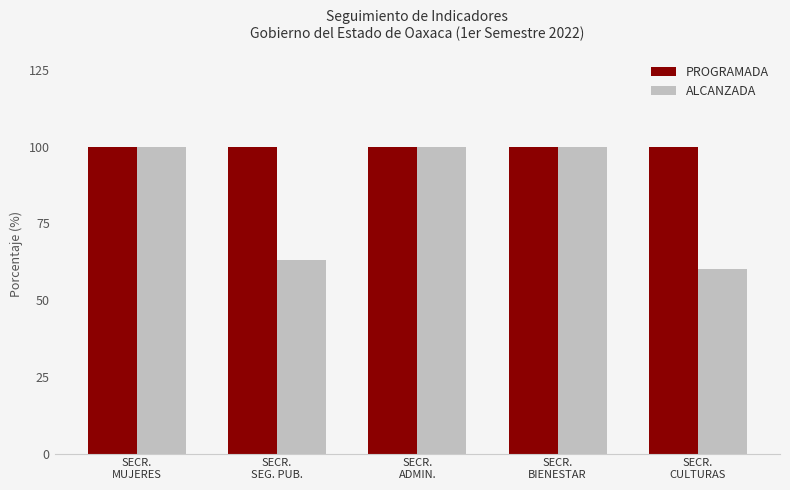

At SECR.
CULTURAS, list the series in order from largest to smallest.

PROGRAMADA, ALCANZADA